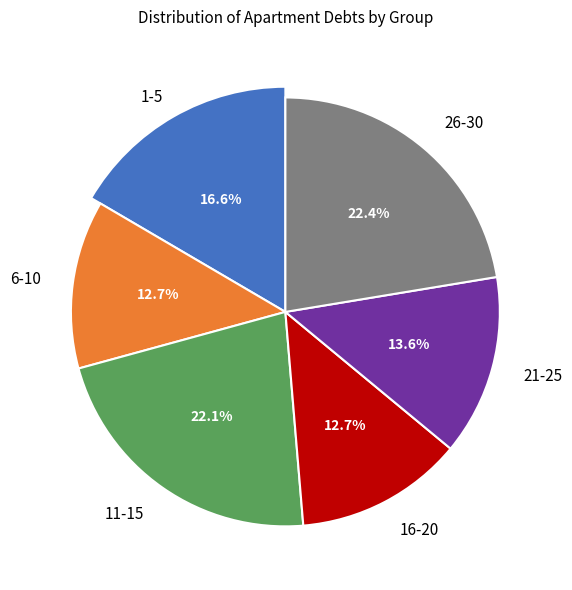

Rank the categories by value from lowest to highest.

16-20, 6-10, 21-25, 1-5, 11-15, 26-30